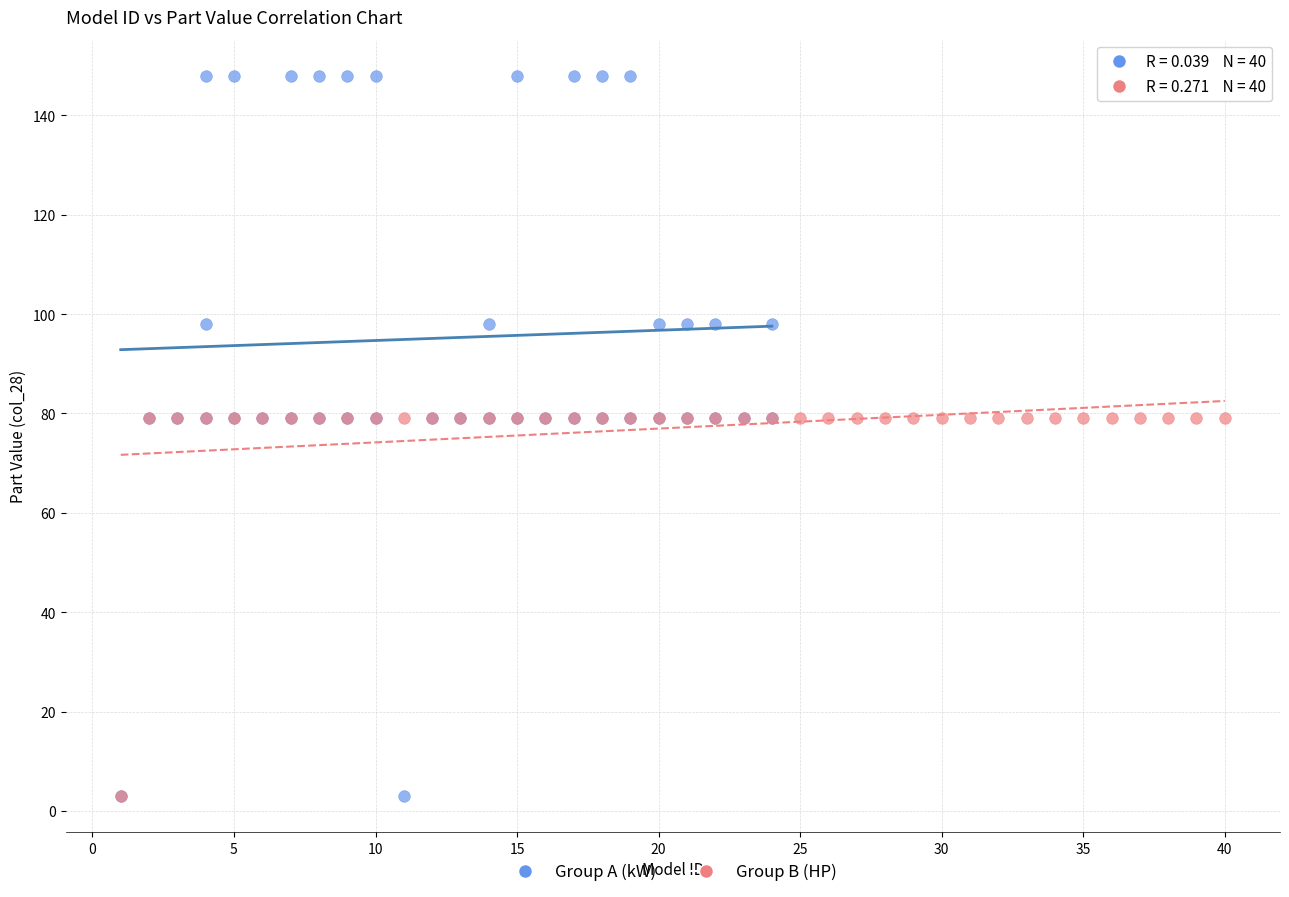

Which series has the largest Y range (max minus min)?

Group A (kW)